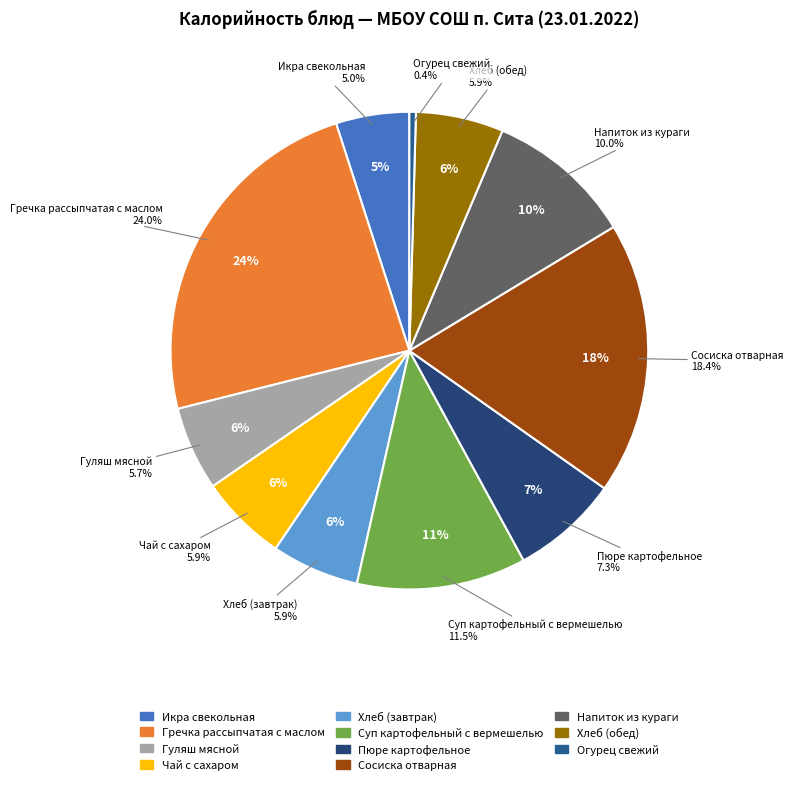

Which category has the smallest portion of the pie?

Огурец свежий